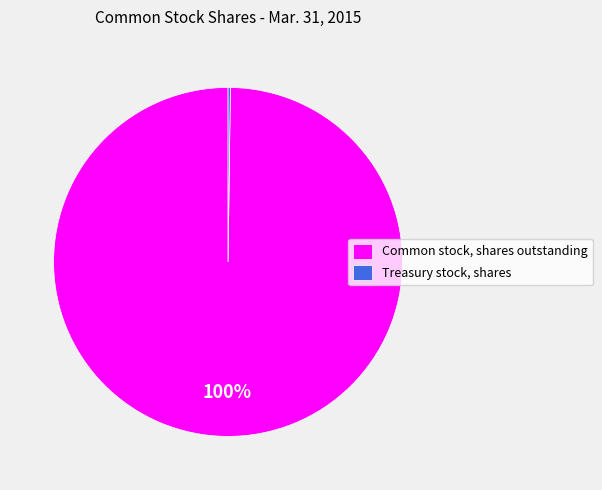

Which slice is the largest?

Common stock, shares outstanding